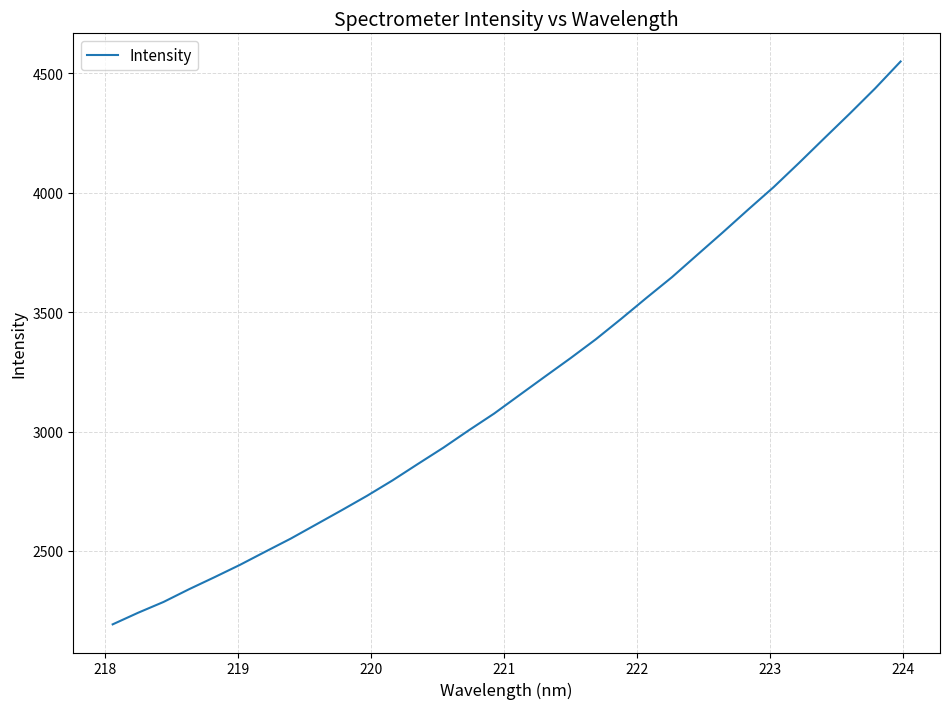

What is the minimum value shown in the chart?

2192.6